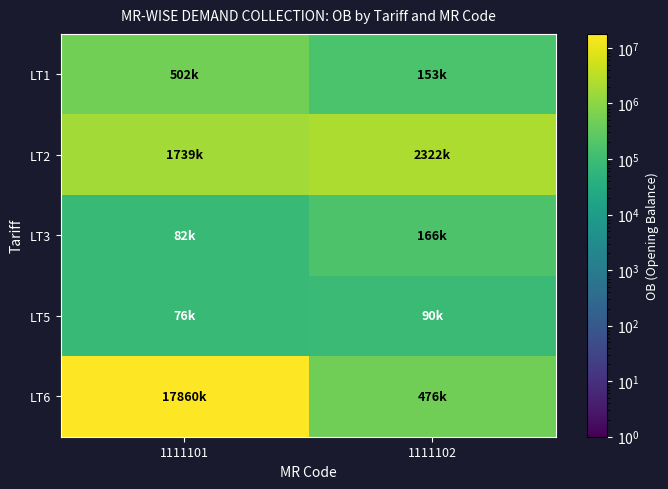

Reading left to right, what are all the values shown in this chart?

LT1: 1111101=502178.9	1111102=153499.6
LT2: 1111101=1739187.3	1111102=2322342.0
LT3: 1111101=81760.5	1111102=165569.0
LT5: 1111101=76152.1	1111102=89950.0
LT6: 1111101=17859524.0	1111102=475551.0